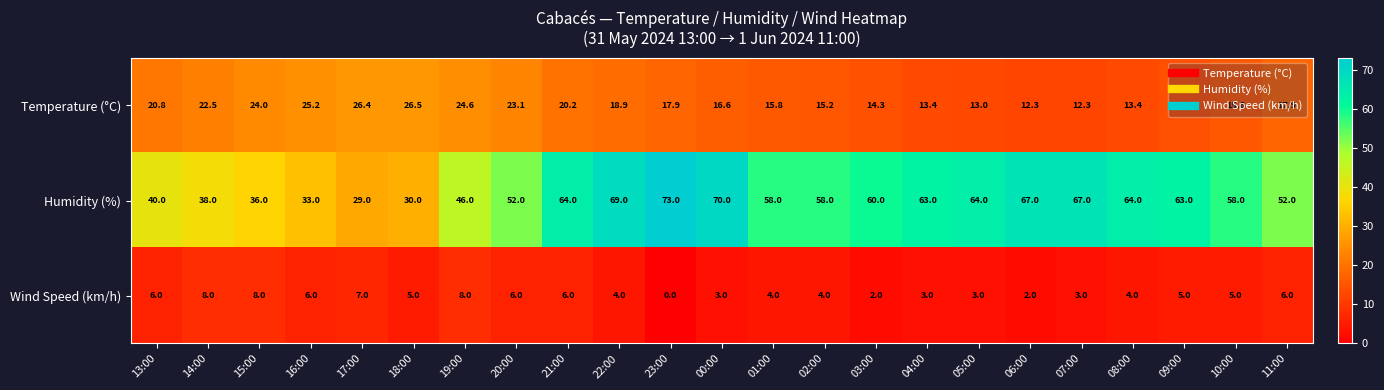

What is the total value across all series at 07:00?

82.3